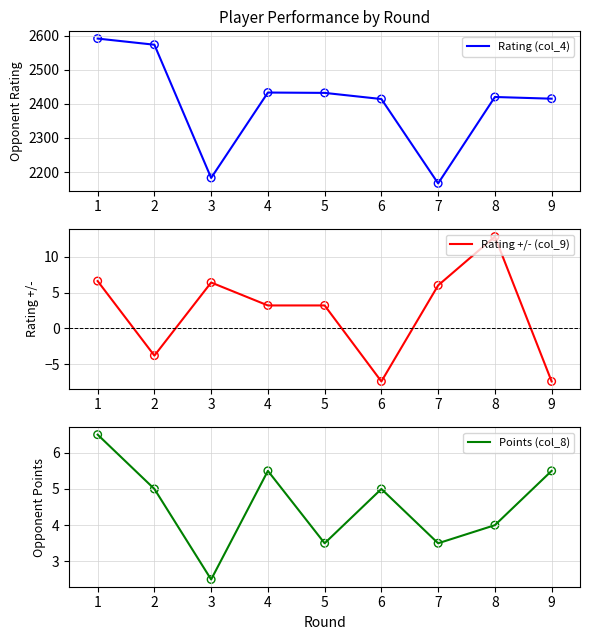

What are all the series names shown in the legend?

Rating (col_4), Rating +/- (col_9), Points (col_8)